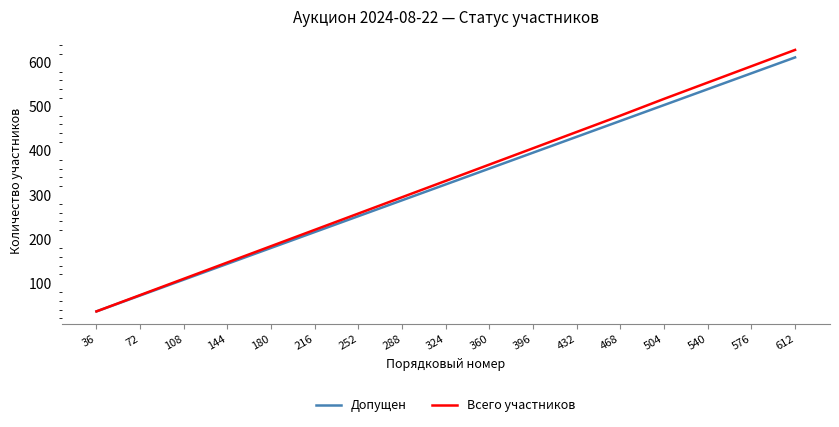

Reading left to right, what are all the values shown in this chart?

Допущен: 36=36	72=72	108=108	144=144	180=180	216=216	252=252	288=288	324=324	360=360	396=396	432=432	468=468	504=504	540=540	576=576	612=612
Всего участников: 36=36	72=73	108=110	144=147	180=184	216=221	252=258	288=295	324=332	360=369	396=406	432=443	468=480	504=518	540=555	576=592	612=629